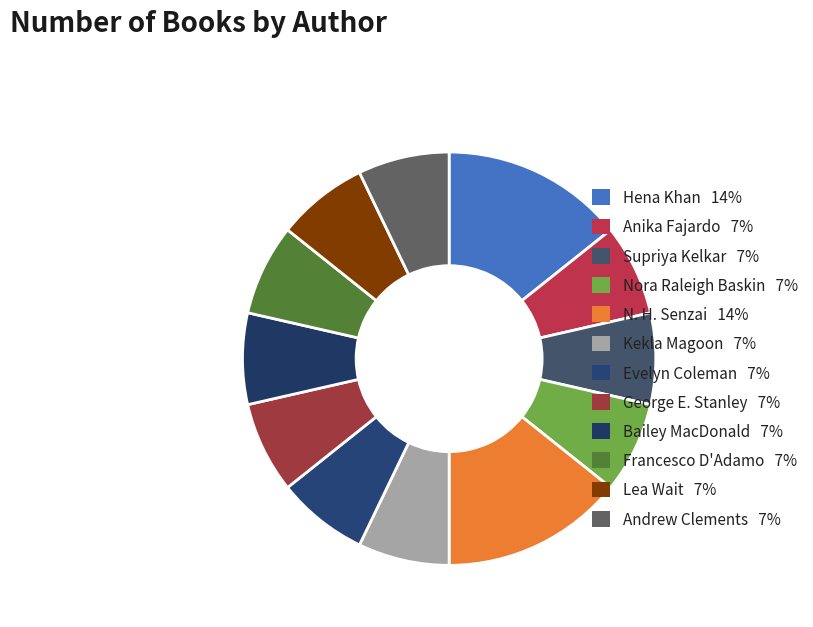

To the nearest percent, what portion does Supriya Kelkar represent?

7%